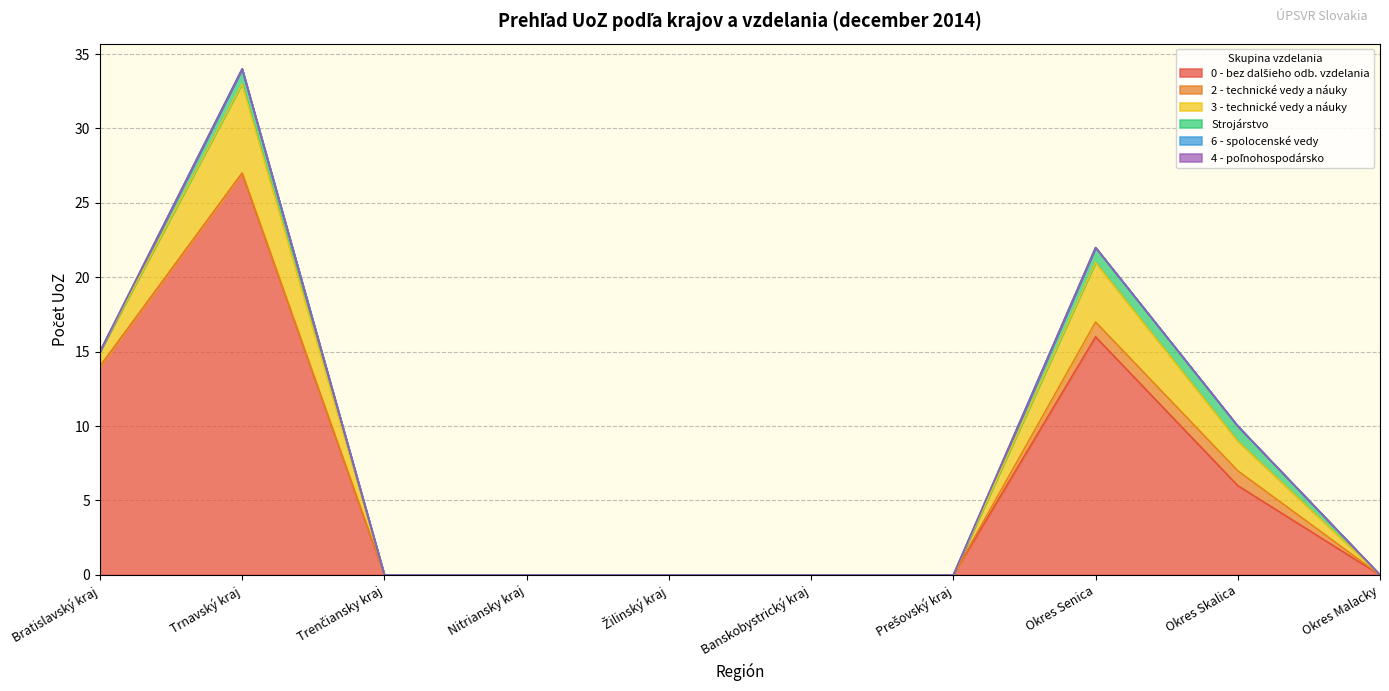

Reading right to left, extract all data points from this chart.

0 - bez dalšieho odb. vzdelania: Okres Malacky=0	Okres Skalica=6	Okres Senica=16	Prešovský kraj=0	Banskobystrický kraj=0	Žilinský kraj=0	Nitriansky kraj=0	Trenčiansky kraj=0	Trnavský kraj=27	Bratislavský kraj=14
2 - technické vedy a náuky: Okres Malacky=0	Okres Skalica=1	Okres Senica=1	Prešovský kraj=0	Banskobystrický kraj=0	Žilinský kraj=0	Nitriansky kraj=0	Trenčiansky kraj=0	Trnavský kraj=0	Bratislavský kraj=0
3 - technické vedy a náuky: Okres Malacky=0	Okres Skalica=2	Okres Senica=4	Prešovský kraj=0	Banskobystrický kraj=0	Žilinský kraj=0	Nitriansky kraj=0	Trenčiansky kraj=0	Trnavský kraj=6	Bratislavský kraj=1
Strojárstvo: Okres Malacky=0	Okres Skalica=1	Okres Senica=1	Prešovský kraj=0	Banskobystrický kraj=0	Žilinský kraj=0	Nitriansky kraj=0	Trenčiansky kraj=0	Trnavský kraj=1	Bratislavský kraj=0
6 - spolocenské vedy: Okres Malacky=0	Okres Skalica=0	Okres Senica=0	Prešovský kraj=0	Banskobystrický kraj=0	Žilinský kraj=0	Nitriansky kraj=0	Trenčiansky kraj=0	Trnavský kraj=0	Bratislavský kraj=0
4 - poľnohospodársko: Okres Malacky=0	Okres Skalica=0	Okres Senica=0	Prešovský kraj=0	Banskobystrický kraj=0	Žilinský kraj=0	Nitriansky kraj=0	Trenčiansky kraj=0	Trnavský kraj=0	Bratislavský kraj=0